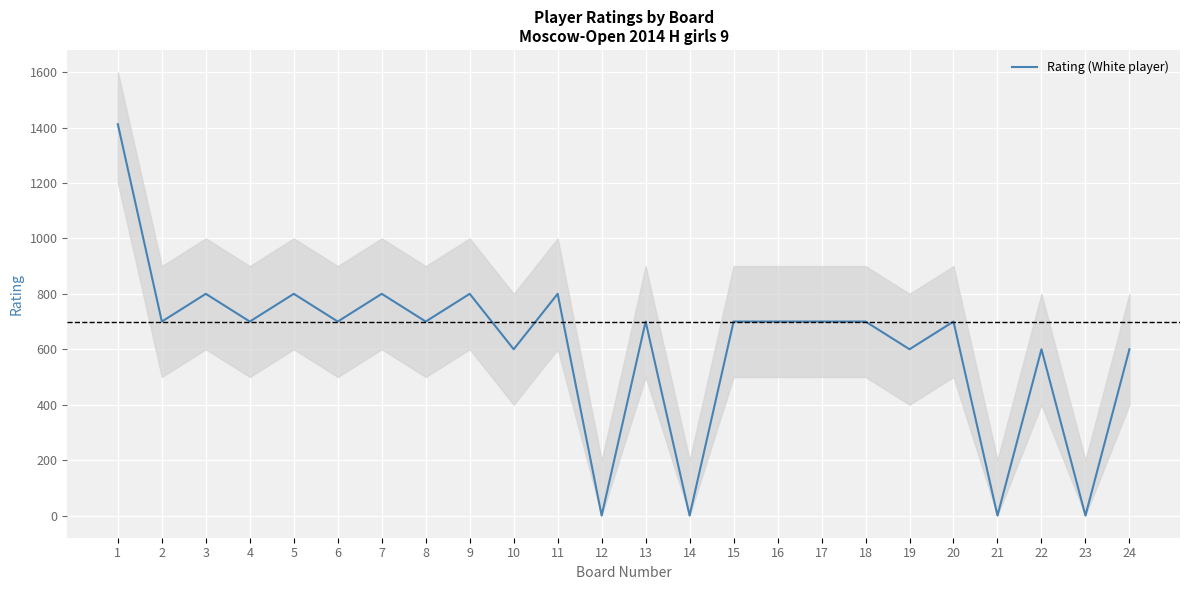

Rank the categories by value from highest to lowest.

1, 3, 5, 7, 9, 11, 2, 4, 6, 8, 13, 15, 16, 17, 18, 20, 10, 19, 22, 24, 12, 14, 21, 23